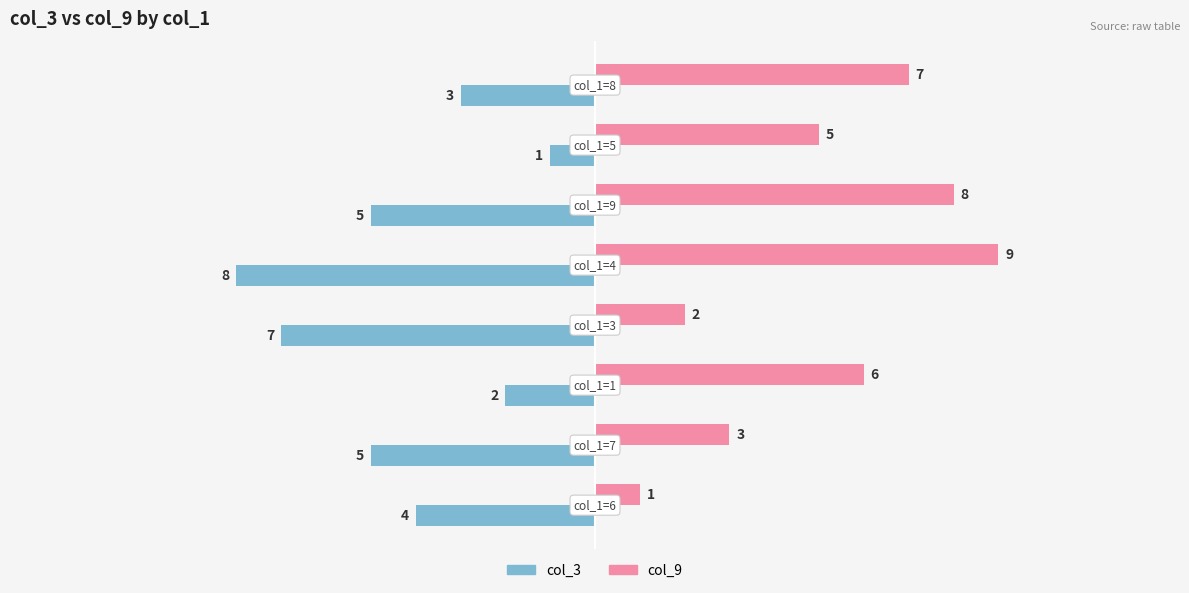

What is the sum of all col_9 values?

41